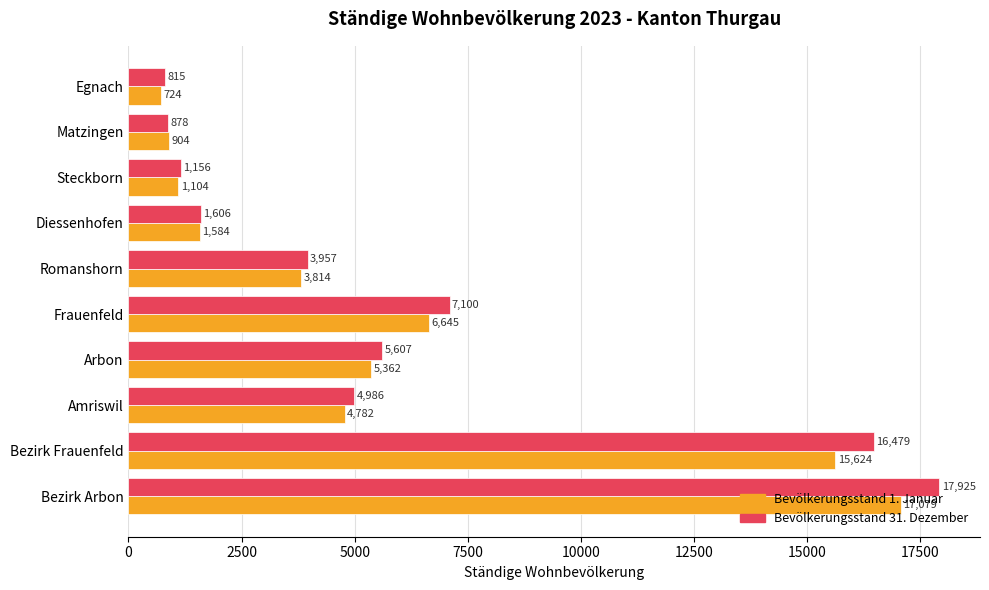

At which label is Bevölkerungsstand 1. Januar closest to 8901?

Frauenfeld